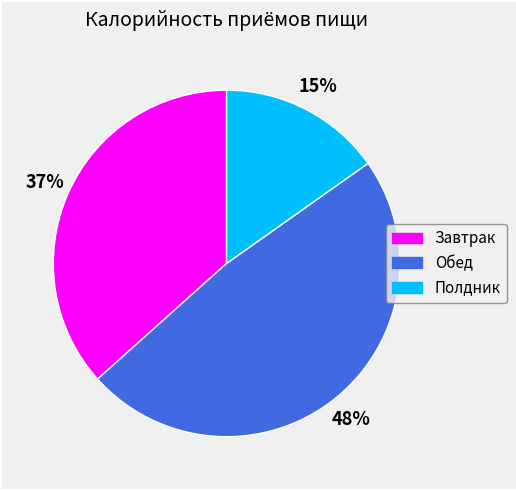

To the nearest percent, what percentage of the pie is Завтрак?

37%